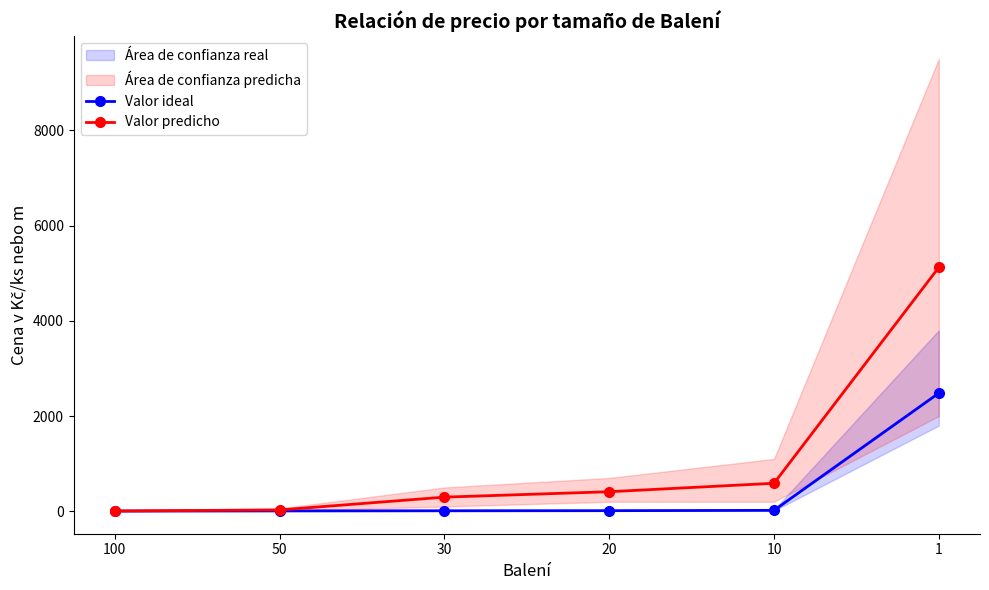

At which category is the sum across all series the highest?

1